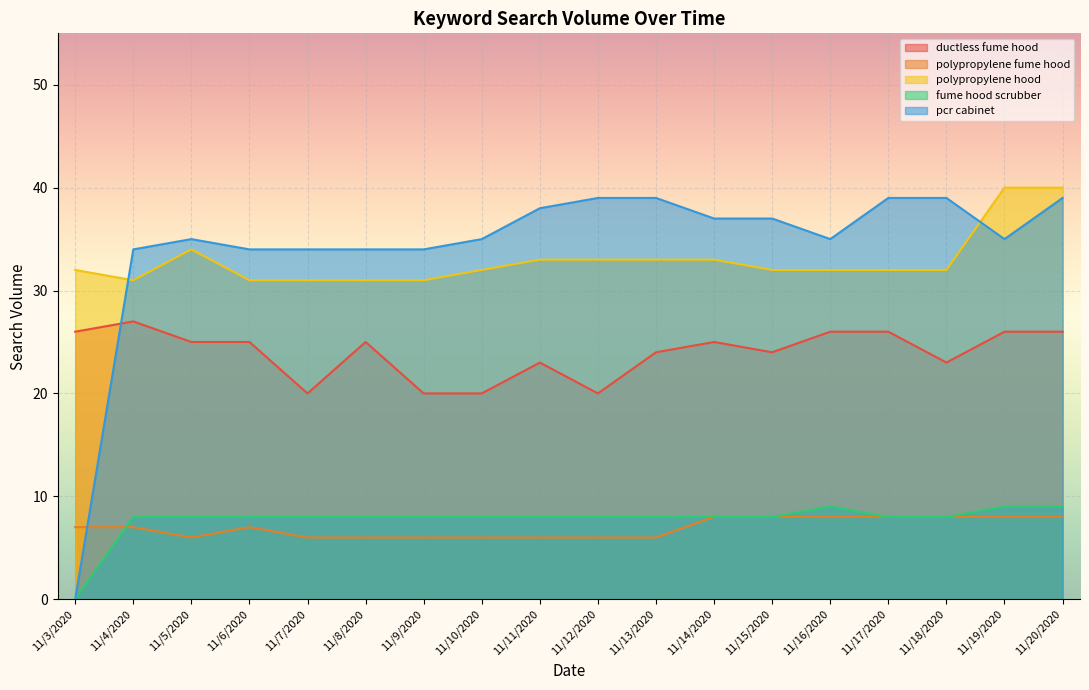

Reading left to right, transcribe all the data shown in this chart.

ductless fume hood: 26	27	25	25	20	25	20	20	23	20	24	25	24	26	26	23	26	26
polypropylene fume hood: 7	7	6	7	6	6	6	6	6	6	6	8	8	8	8	8	8	8
polypropylene hood: 32	31	34	31	31	31	31	32	33	33	33	33	32	32	32	32	40	40
fume hood scrubber: 0	8	8	8	8	8	8	8	8	8	8	8	8	9	8	8	9	9
pcr cabinet: 0	34	35	34	34	34	34	35	38	39	39	37	37	35	39	39	35	39